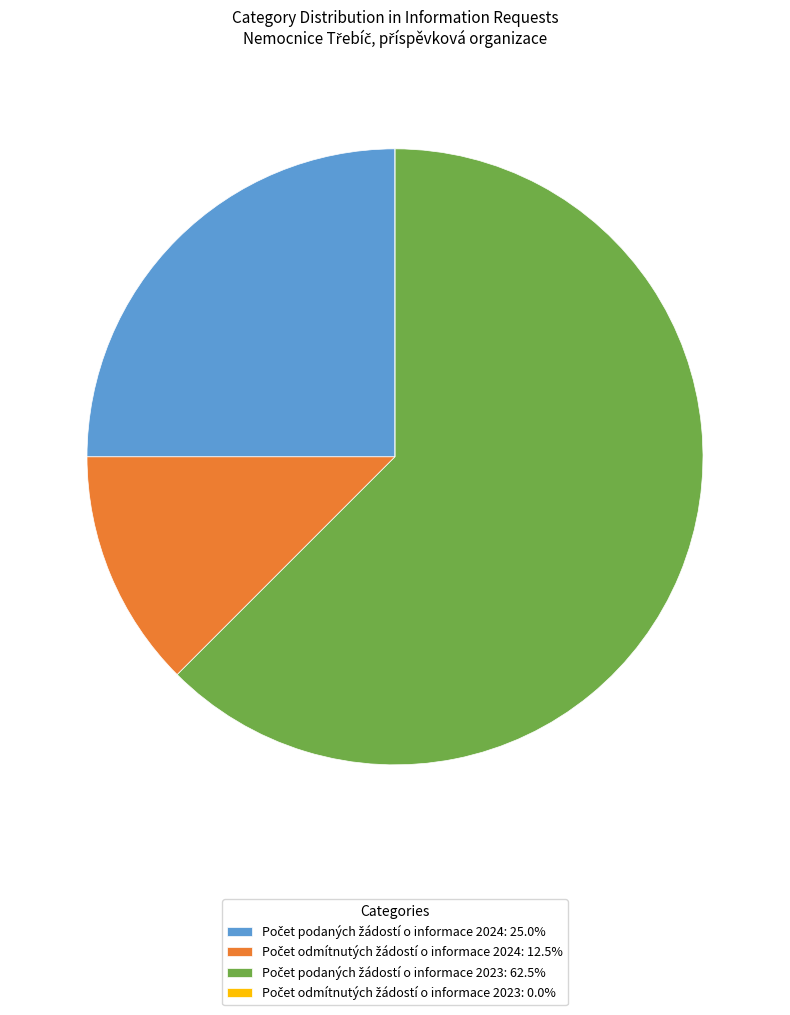

Is there any slice that represents more than half of the pie?

Yes